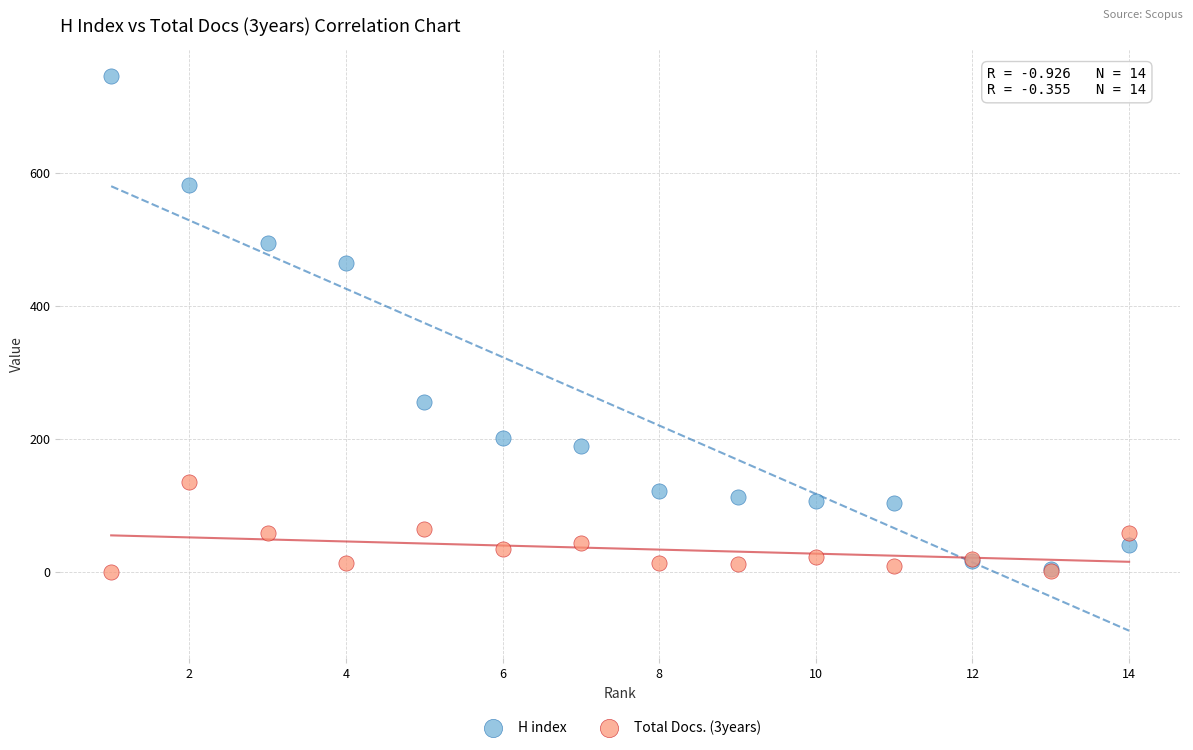

In the H index series, what Y value is closest to 375?

465